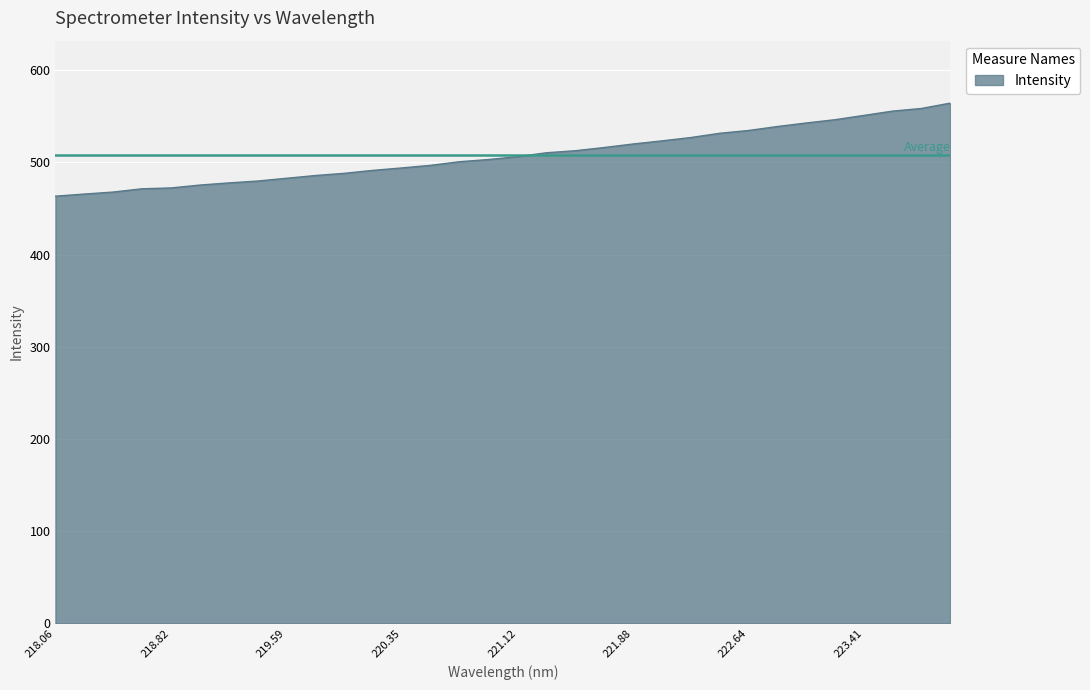

What is the difference between the maximum and minimum values?

100.9